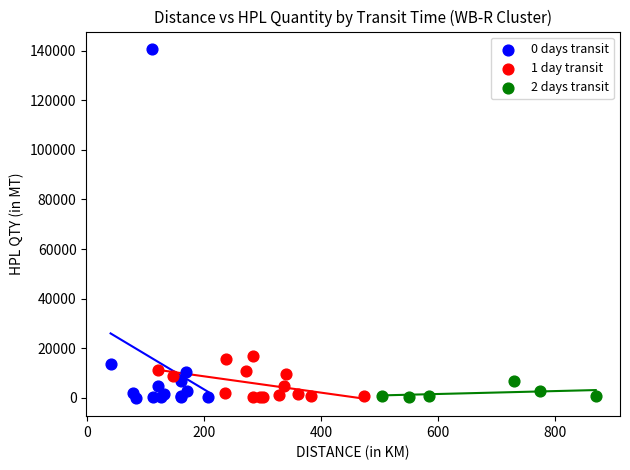

What are all the series names shown in the legend?

0 days transit, 1 day transit, 2 days transit